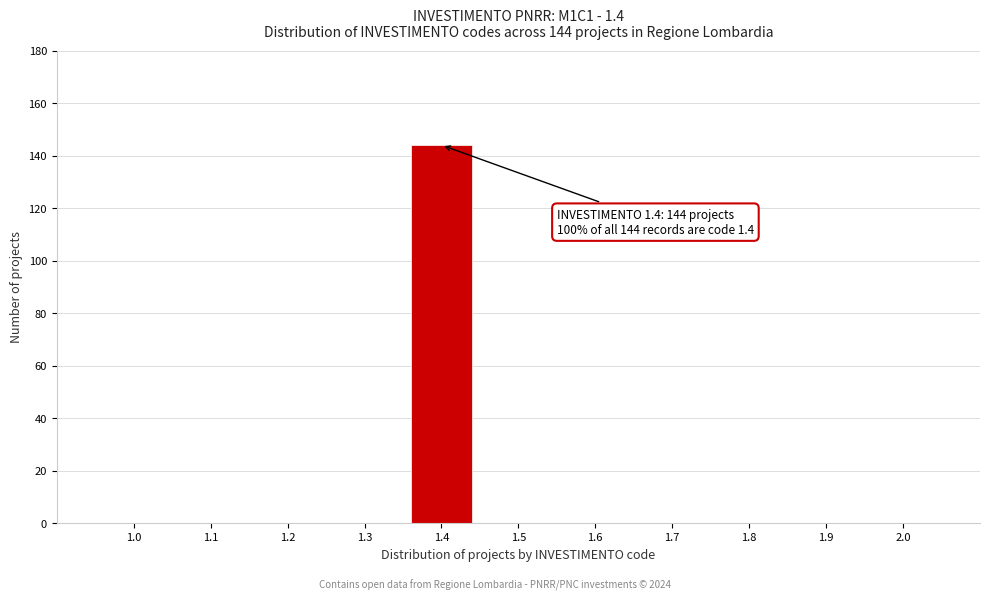

Reading left to right, what are all the values shown in this chart?

1.0=0	1.1=0	1.2=0	1.3=0	1.4=144	1.5=0	1.6=0	1.7=0	1.8=0	1.9=0	2.0=0